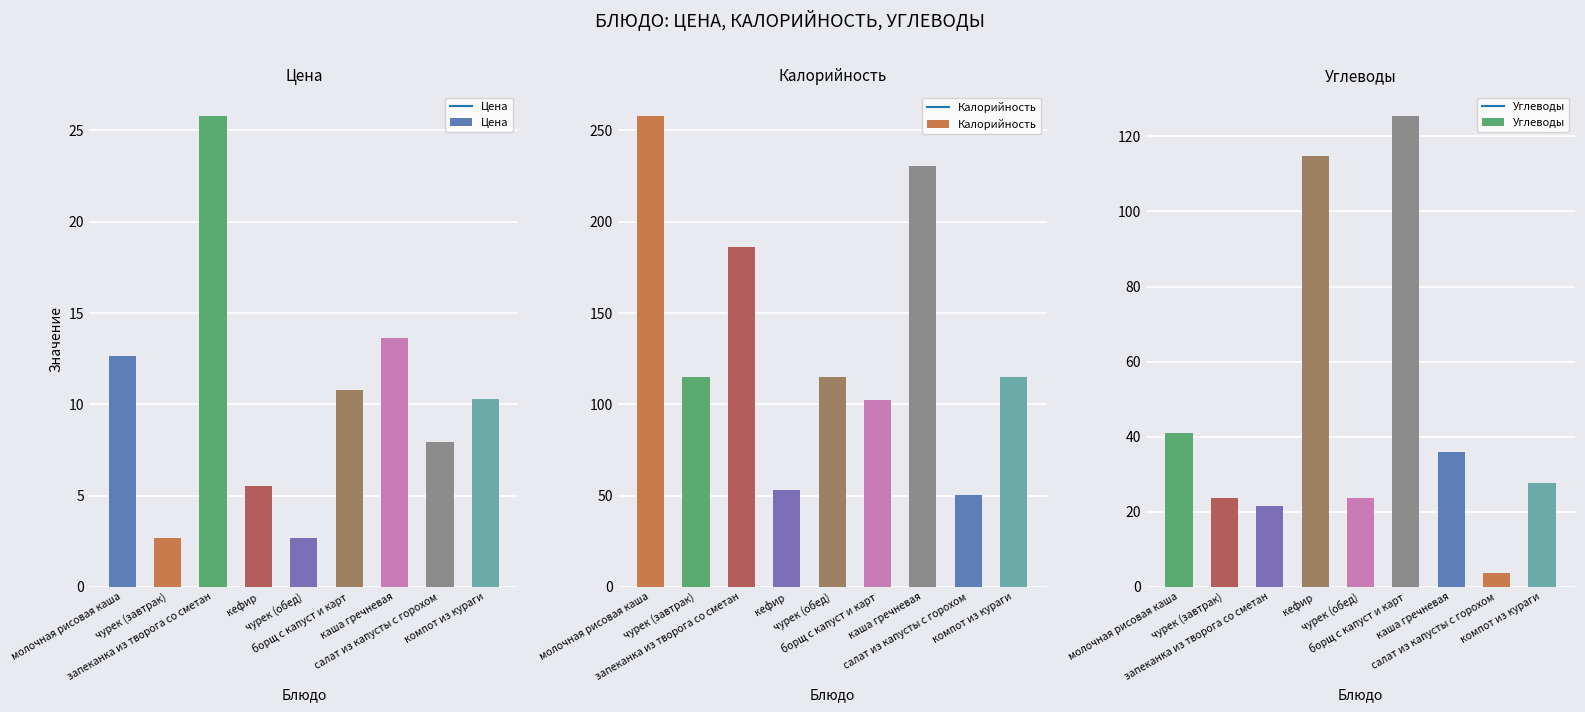

Are the bars grouped side by side (vs. stacked)?

Yes